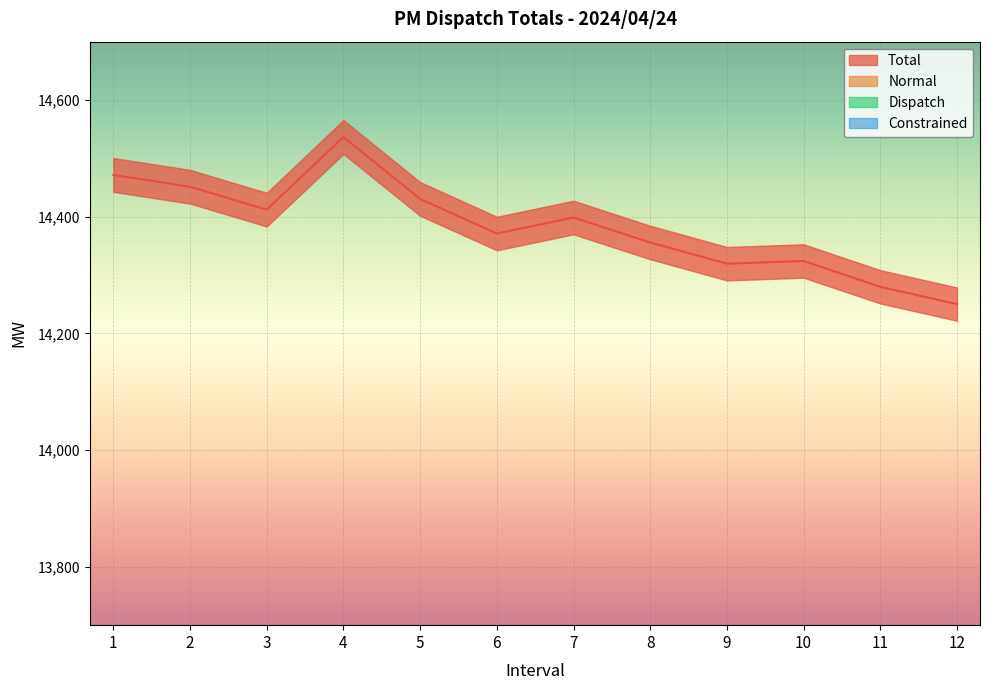

What is the lowest value of the Total series?

14250.2